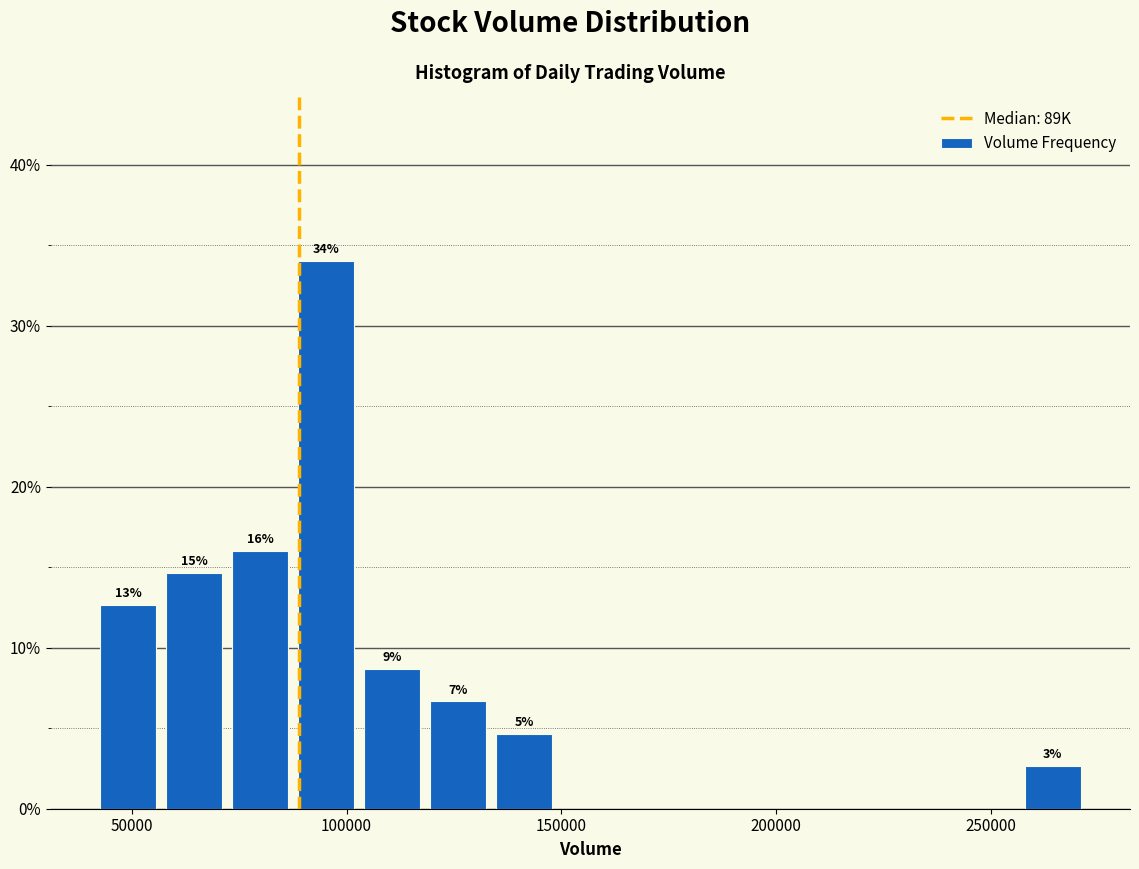

Around what value on the x-axis is the tallest bar? Give the approximate position of its centre, as read against the axis.

95000